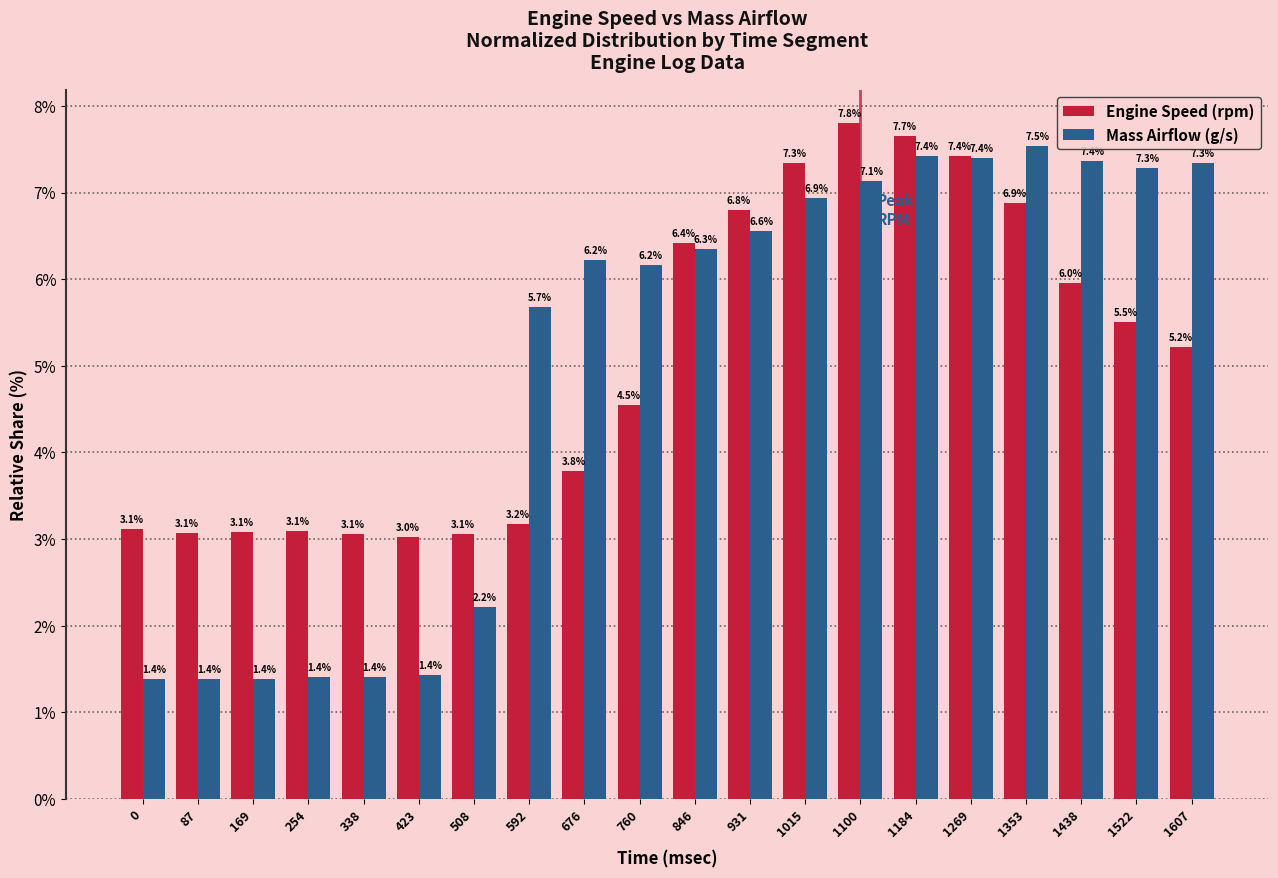

The value of Engine Speed (rpm) at 169 is 3.1. True or false?

True